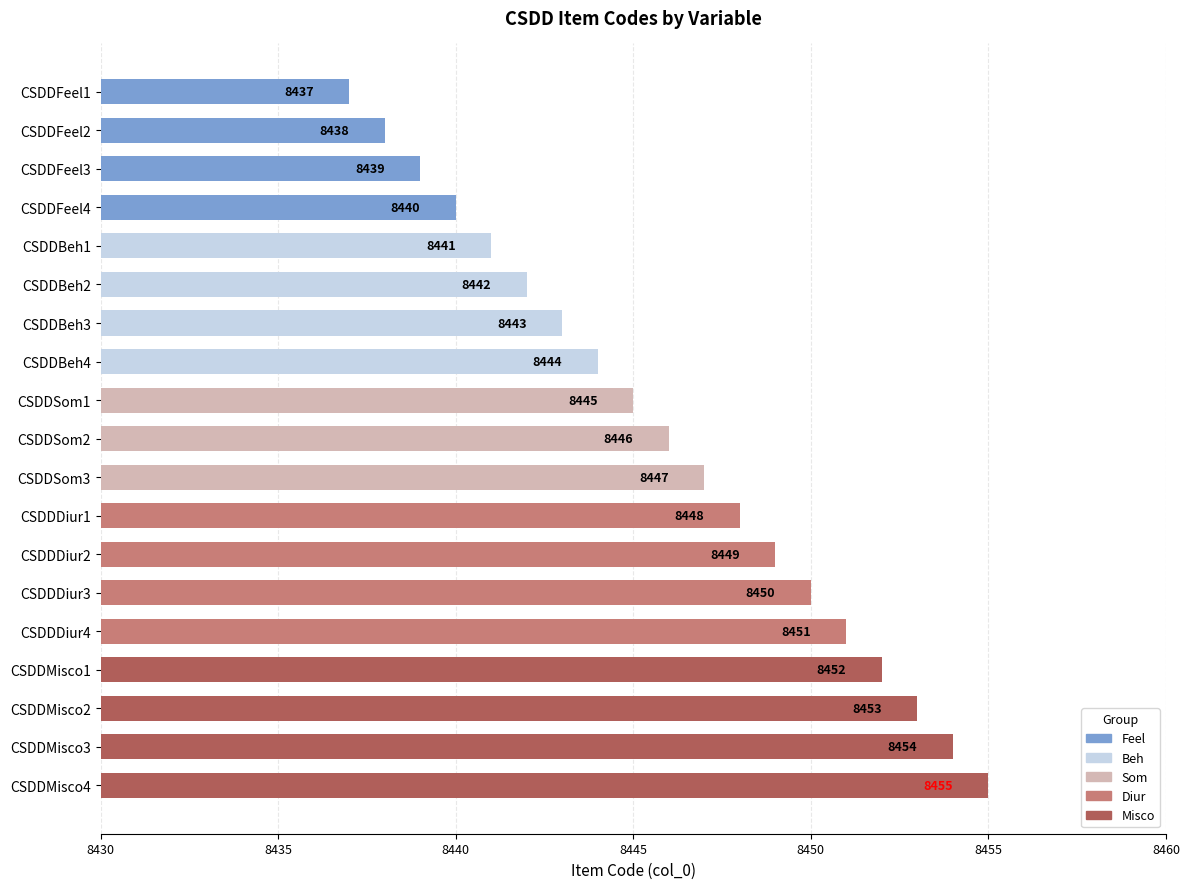

At which category does the chart reach its peak across all series?

CSDDMisco4